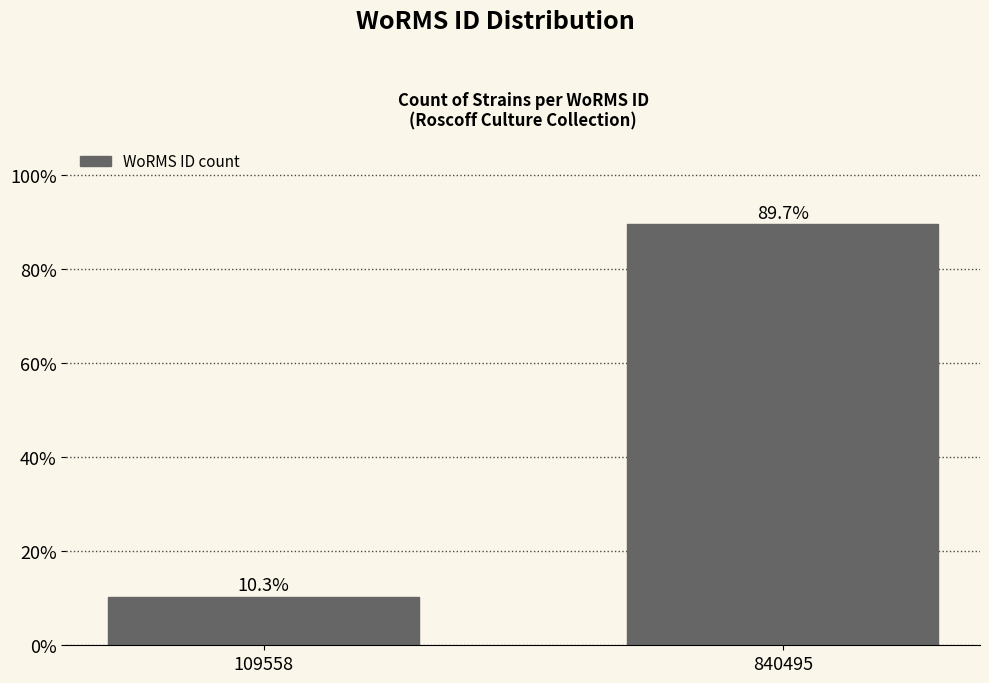

Reading left to right, transcribe all the data shown in this chart.

109558=10.3	840495=89.7